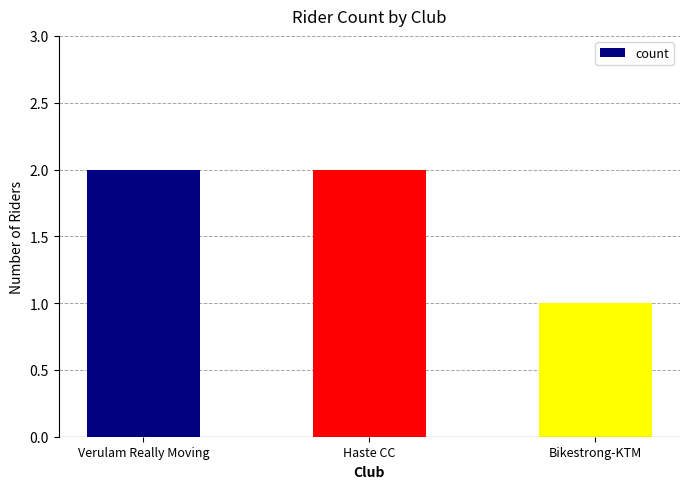

Does the chart contain any negative values?

No